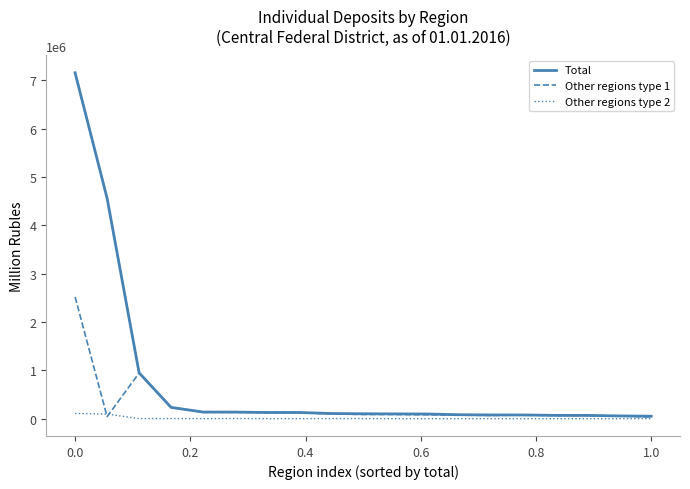

What is the maximum value for Total?

7157729